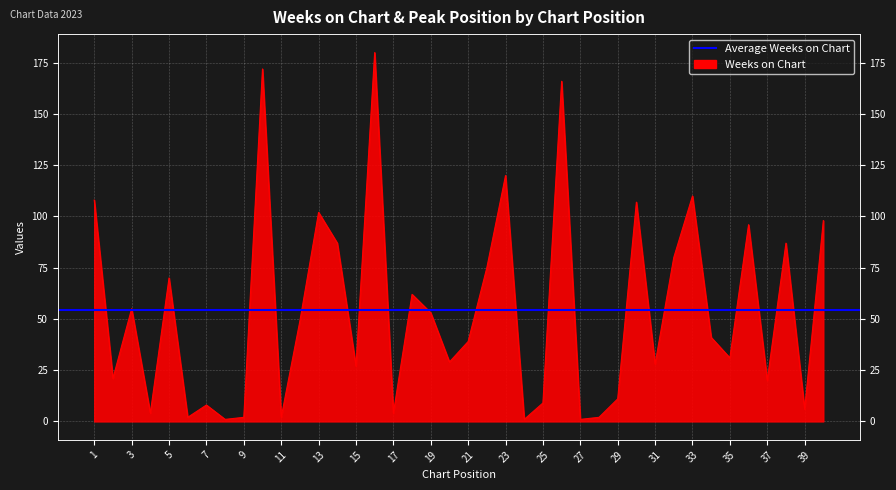

What is the greatest value displayed?

180